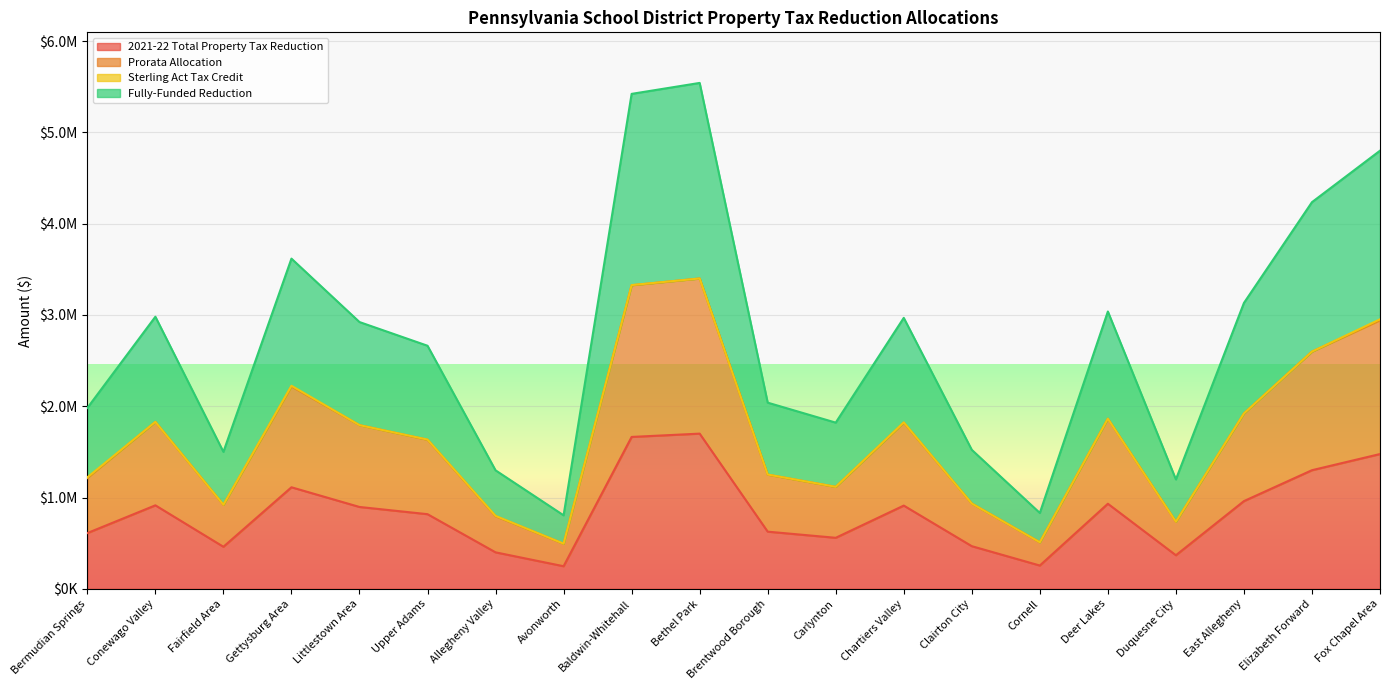

Which series has the largest total across all categories?

Fully-Funded Reduction